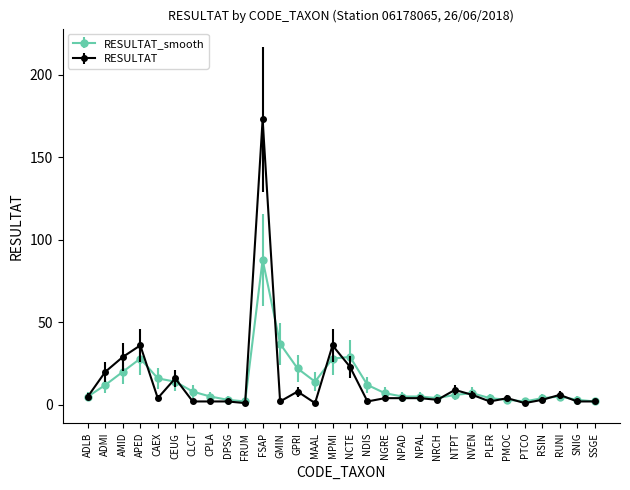

True or false: RESULTAT_smooth has a value of 22 at GPRI.

True